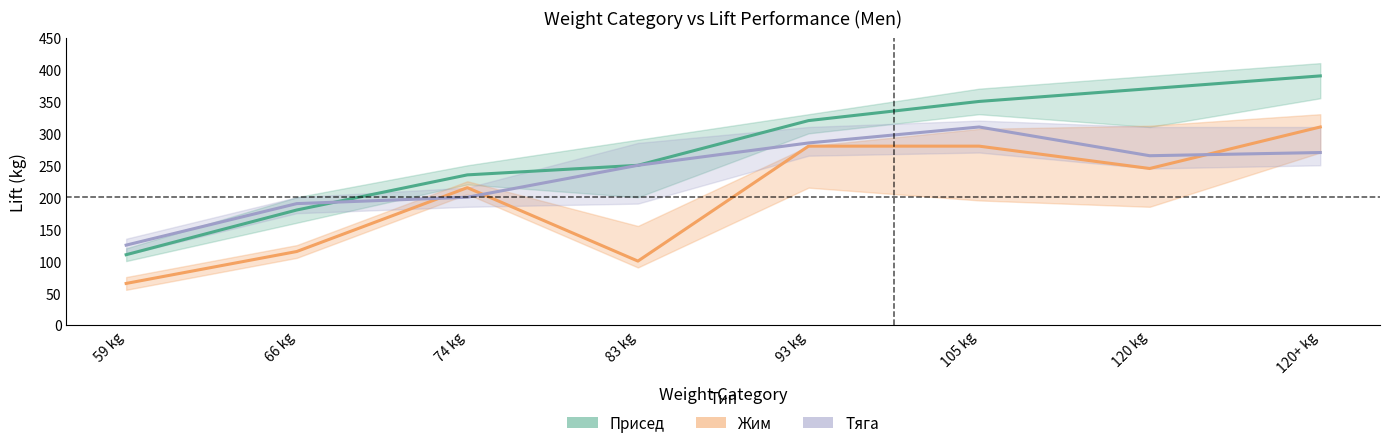

What is the difference between the maximum and minimum values in the Присед series?

280